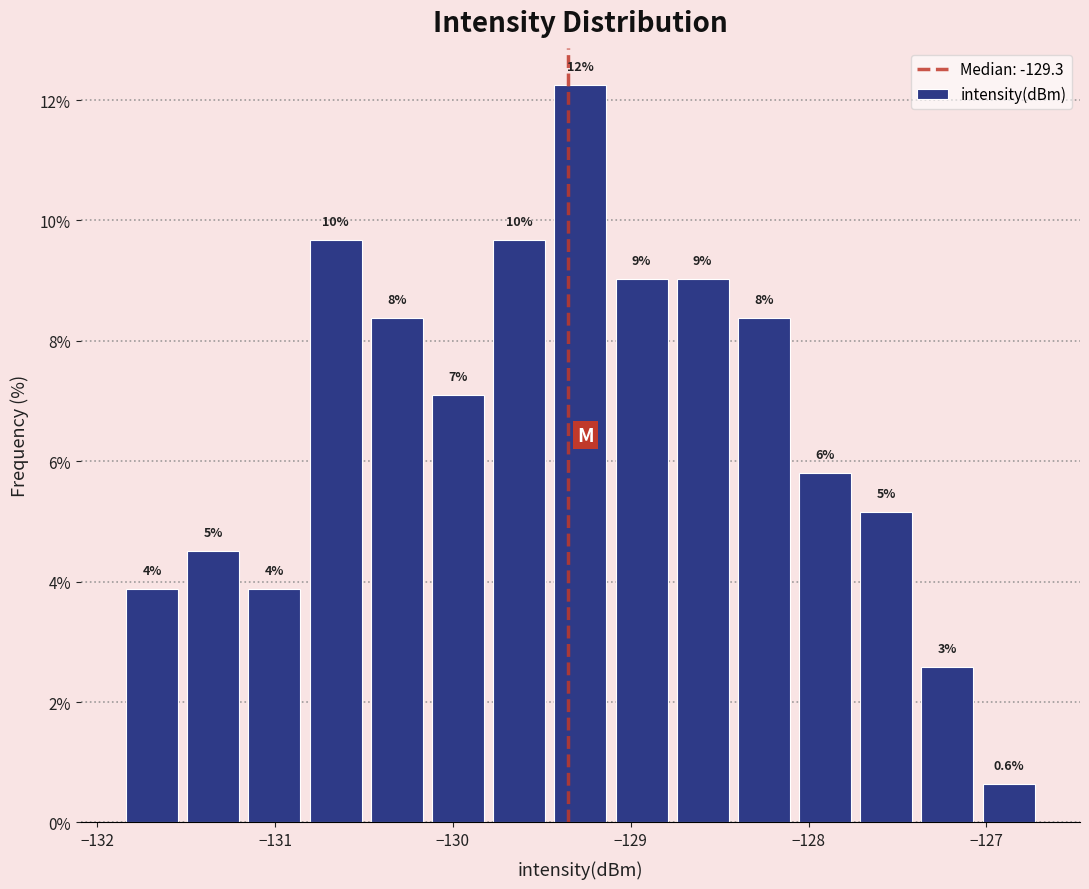

Read against the x-axis, roughly where is the centre of the tallest bar?

-129.3